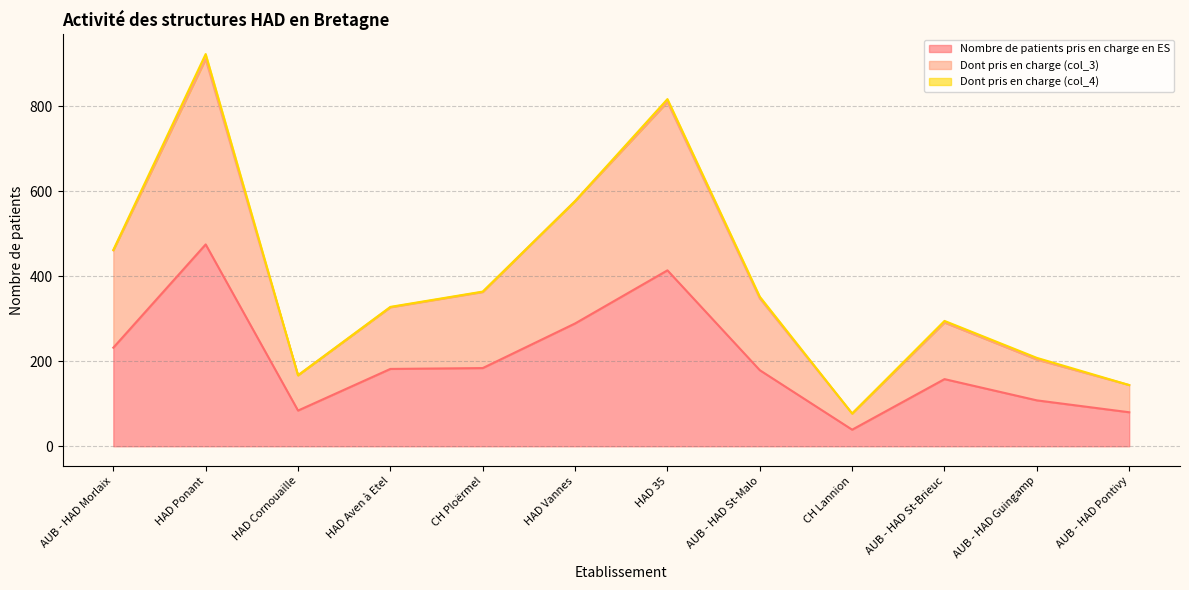

What is the total value across all series at CH Lannion?

77